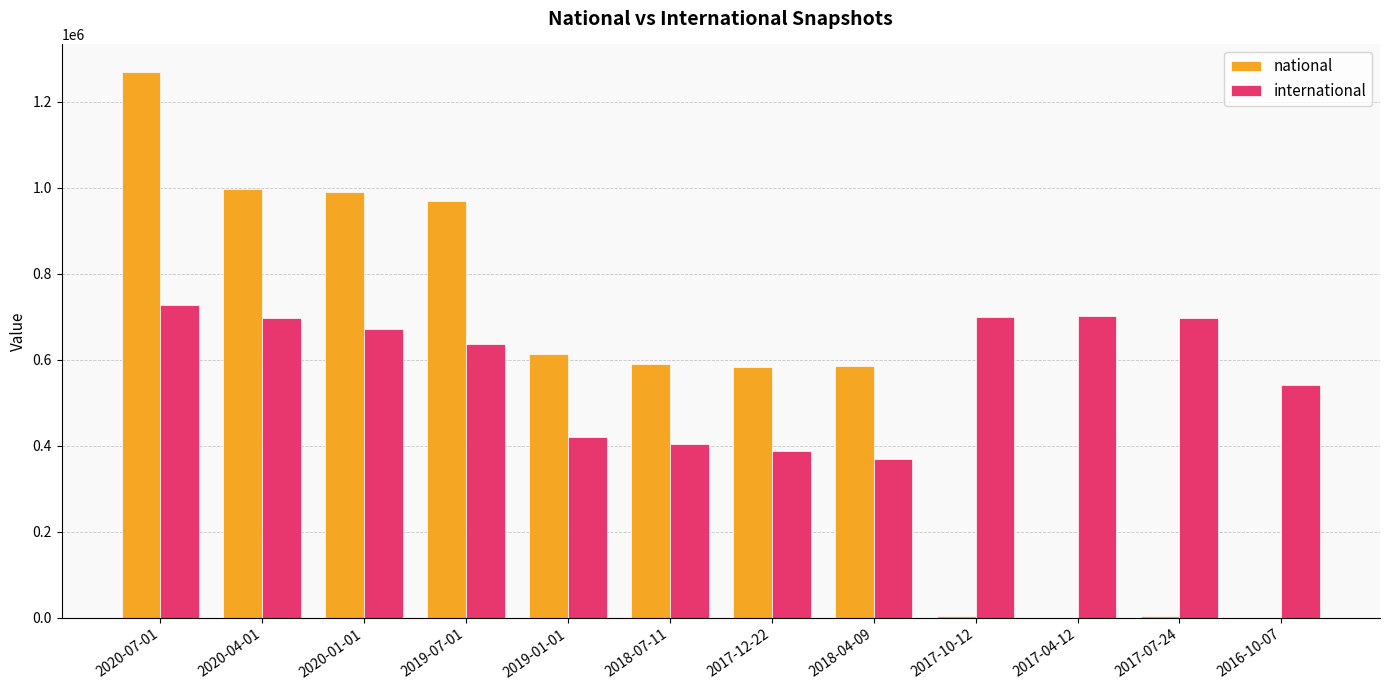

How many series are shown in this chart?

2